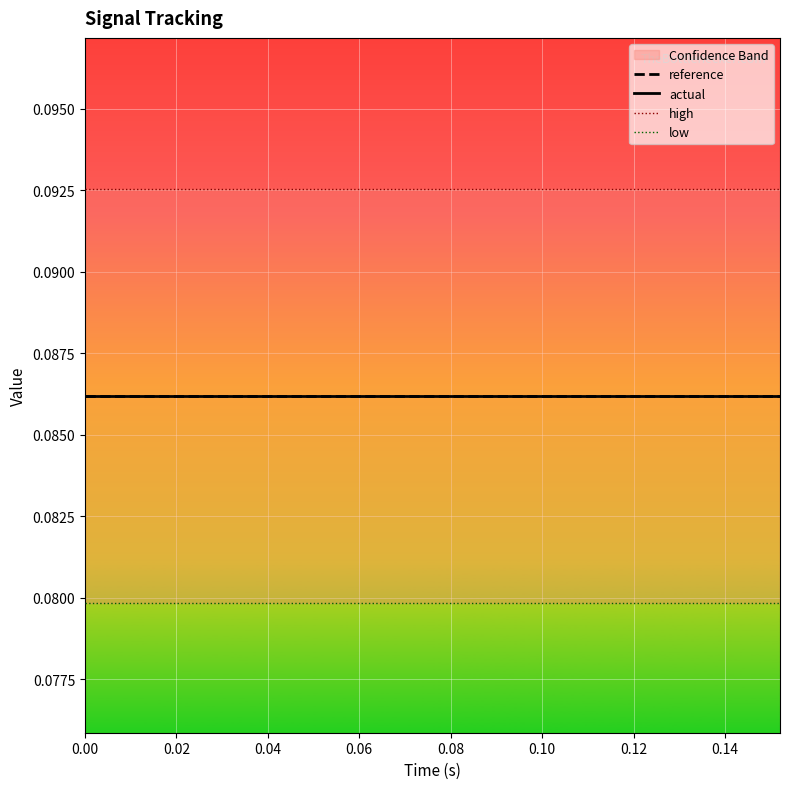

Which series has the largest total across all categories?

high